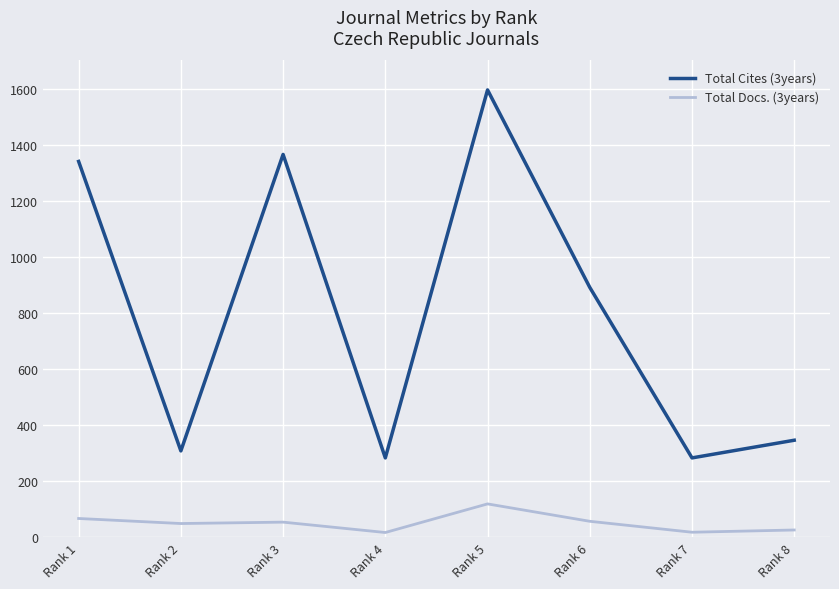

At which category does Total Cites (3years) reach its first local valley?

Rank 2